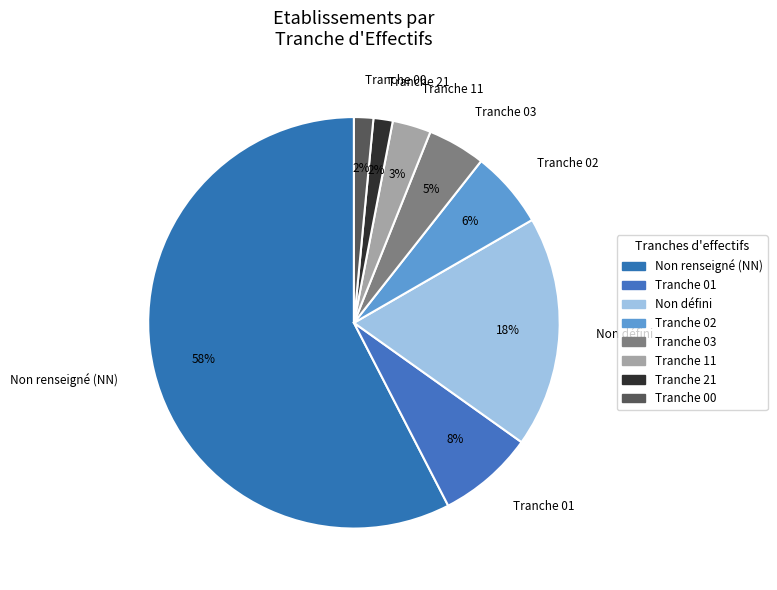

What is the largest slice in the pie chart?

Non renseigné (NN)